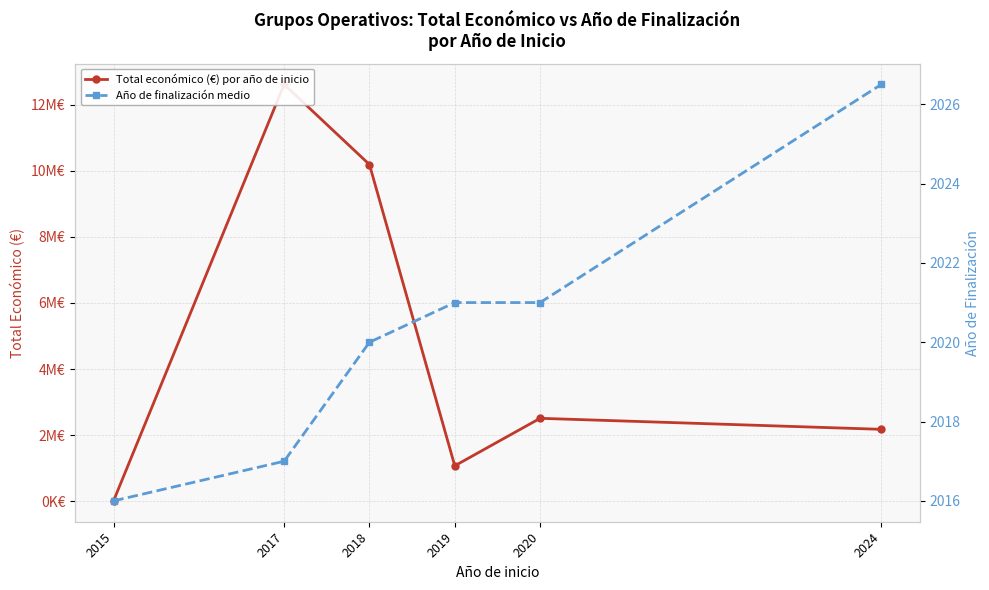

Which label corresponds to the smallest value in the chart?

2015